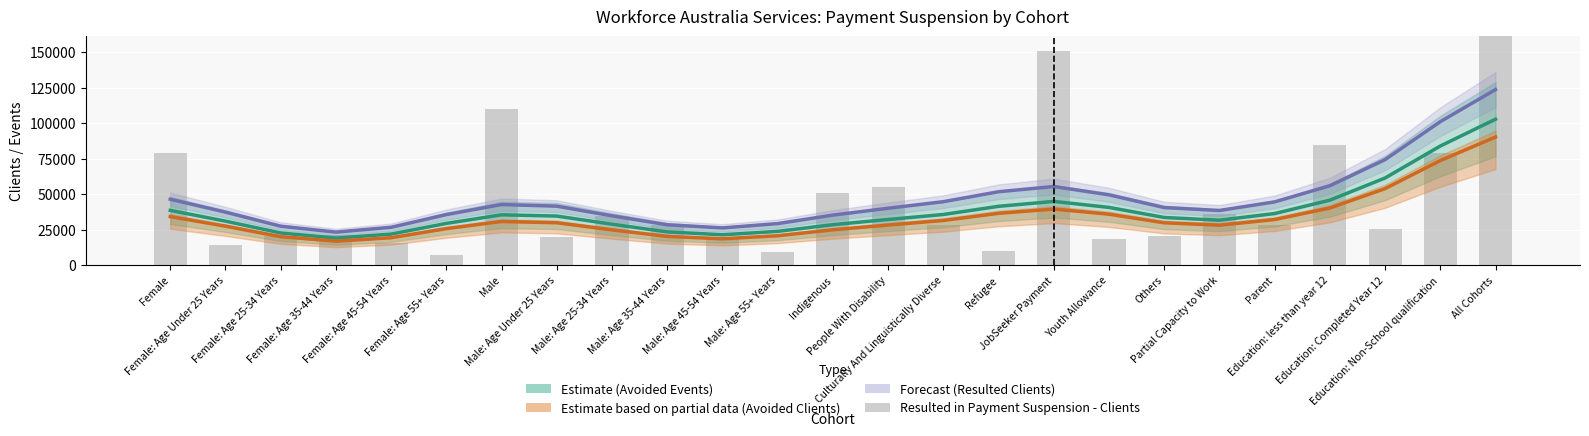

What is the minimum value shown in the chart?

7445.0